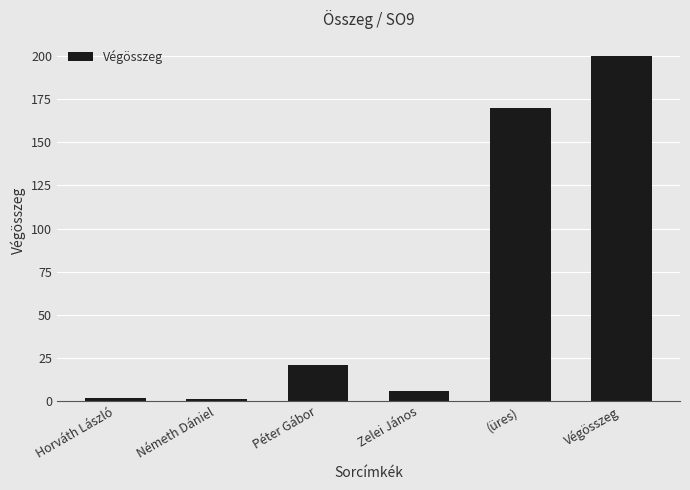

The chart shows a value of 170 at (üres). True or false?

True